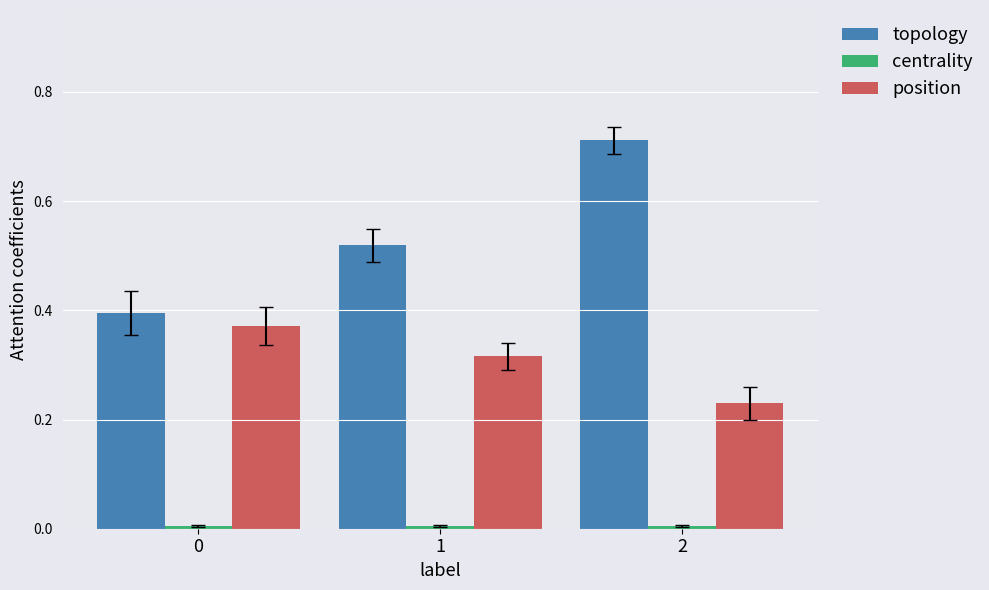

How many series are shown in this chart?

3